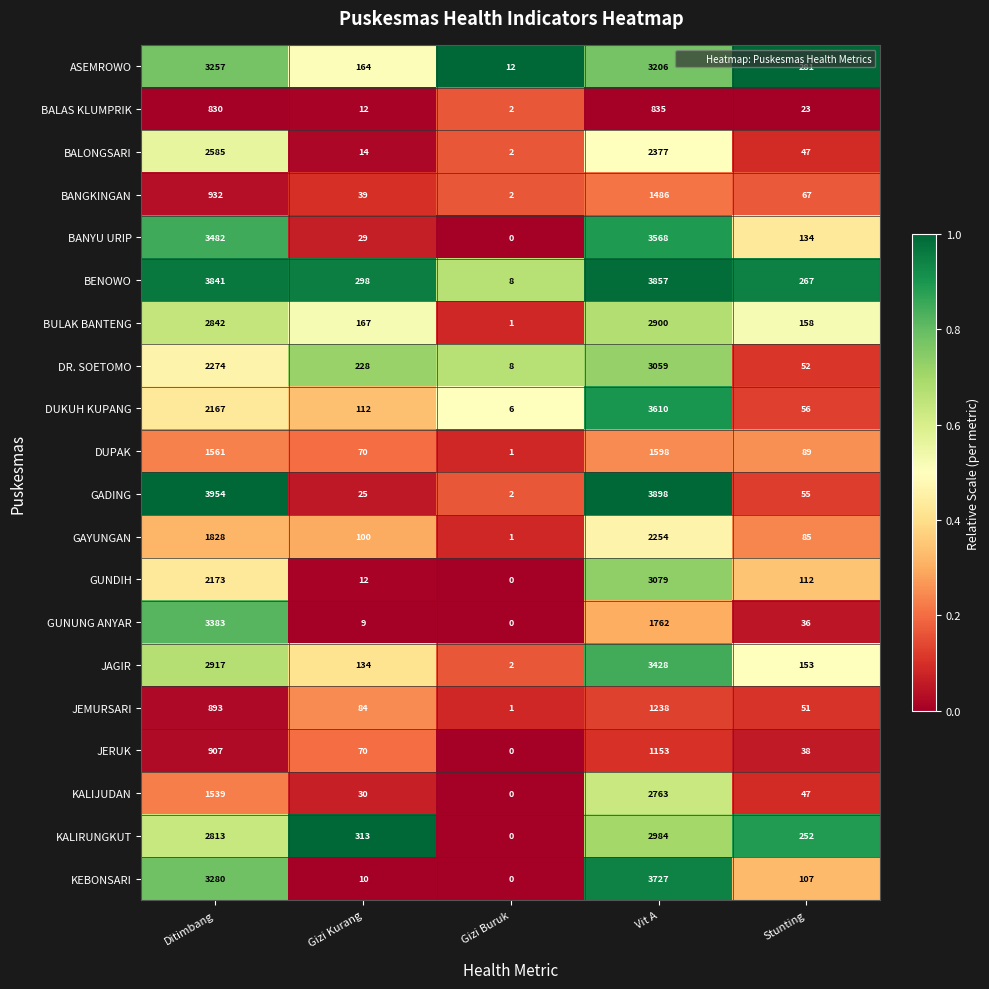

What is the greatest value displayed?

3954